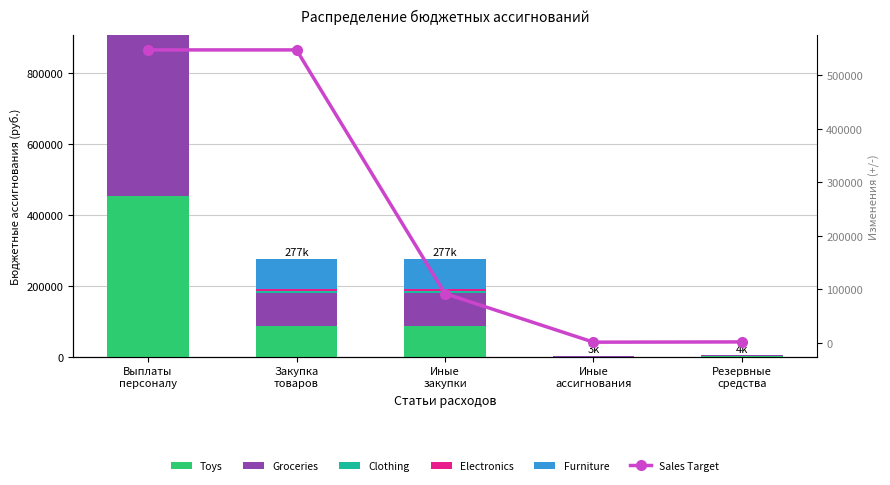

What is the spread (max minus min) of values at Закупка
товаров?

542275